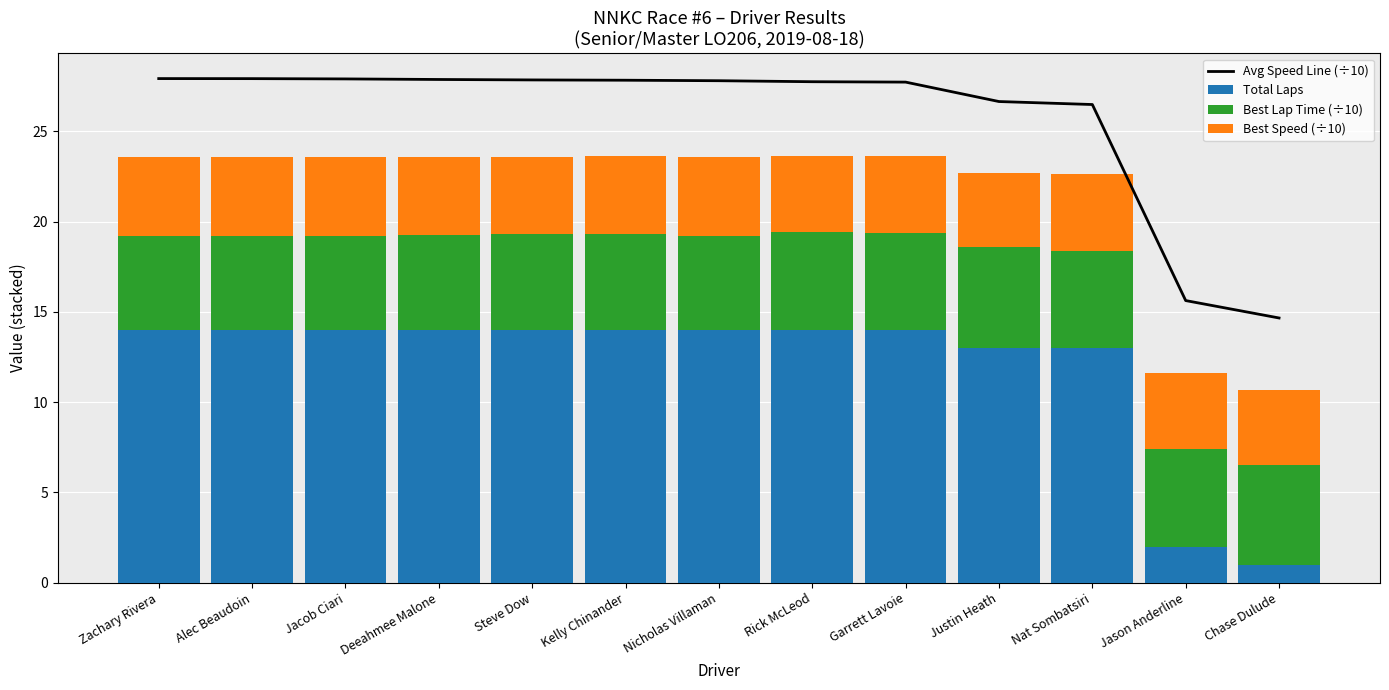

What position from the right is Justin Heath?

4